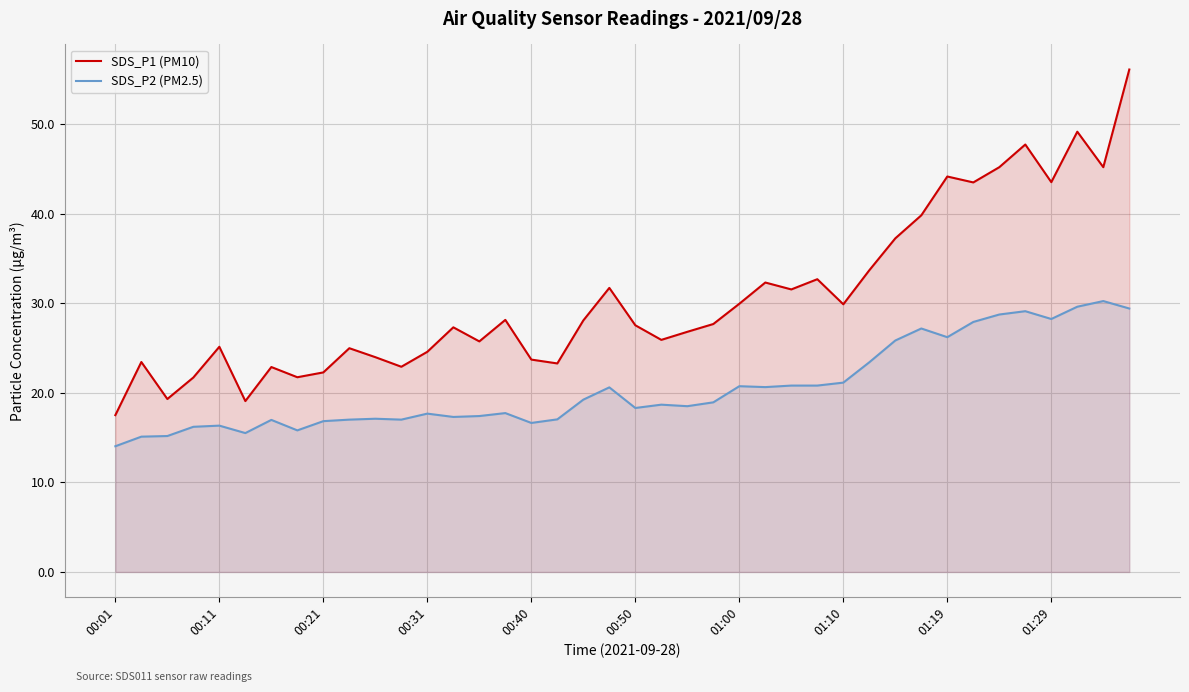

At how many categories does at least one series exceed 43?

8